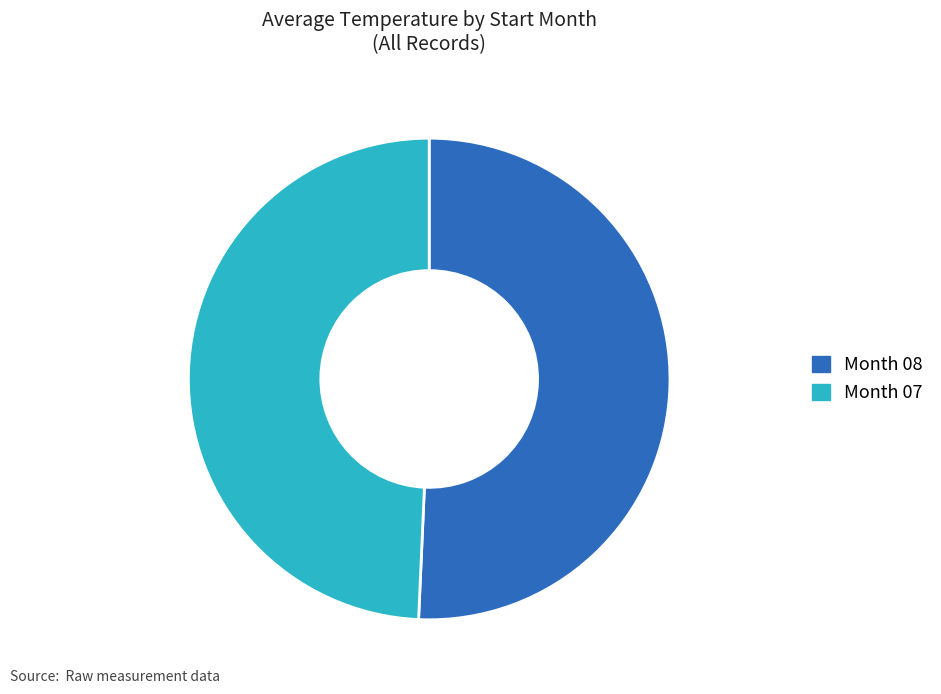

Is there any slice that represents more than half of the pie?

Yes